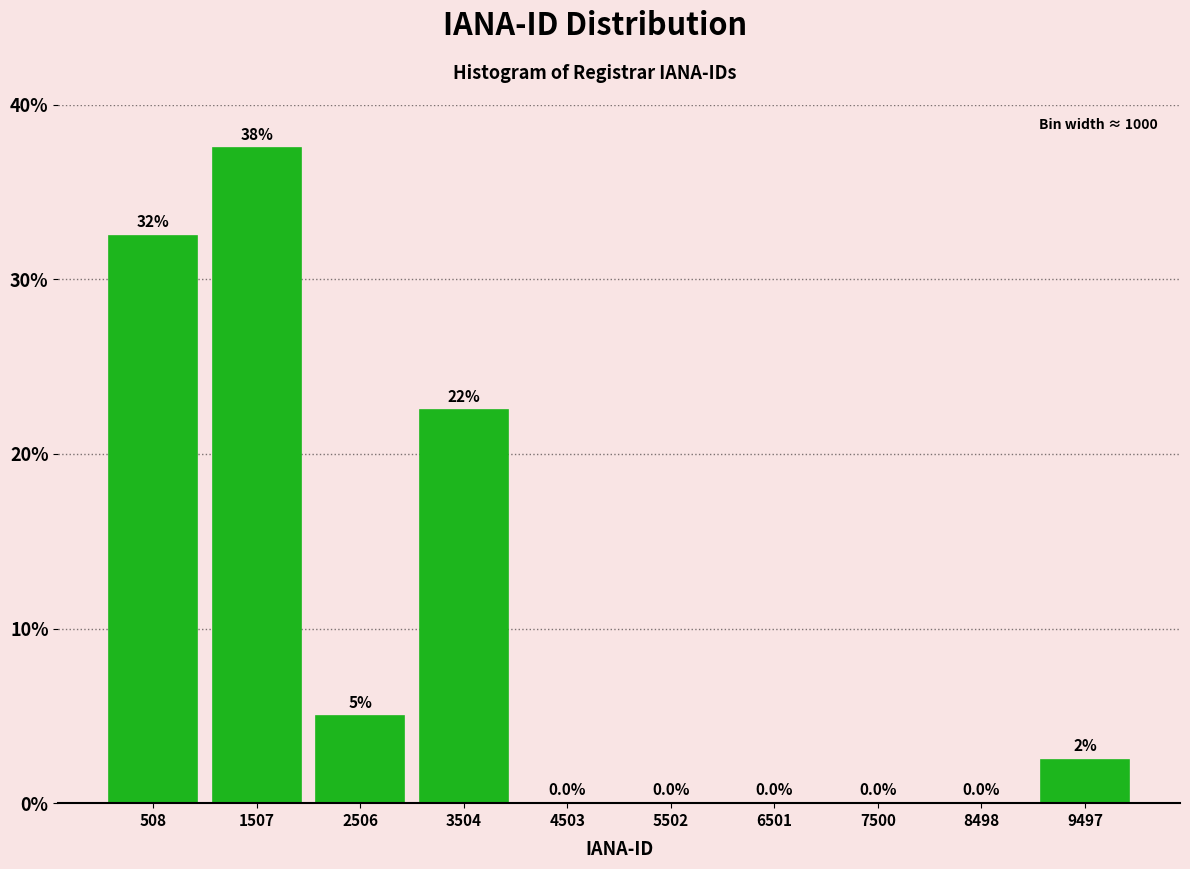

Over which range of the x-axis is the bar tallest?

1000 to 2000